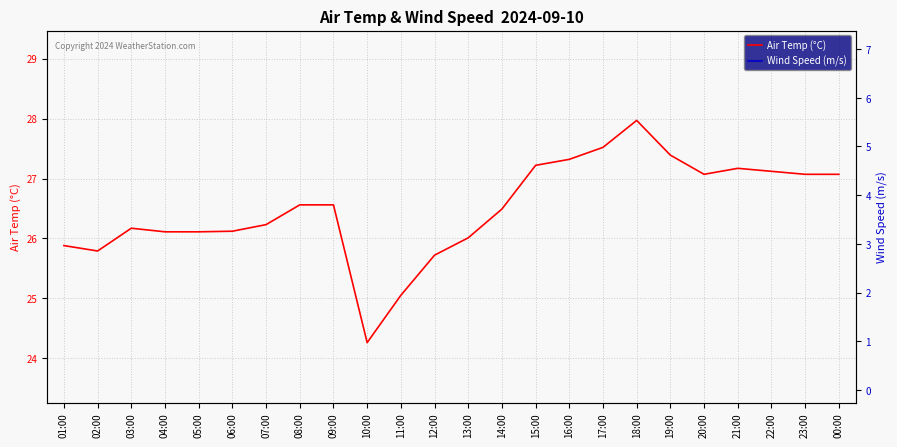

Reading left to right, transcribe all the data shown in this chart.

Air Temp (°C): 25.9	25.8	26.2	26.1	26.1	26.1	26.2	26.6	26.6	24.3	25.1	25.7	26.0	26.5	27.2	27.3	27.5	28.0	27.4	27.1	27.2	27.1	27.1	27.1
Wind Speed (m/s): 0.7	0.6	1.4	1.4	0.5	0.2	0.9	1.1	2.8	4.0	5.2	5.9	5.2	4.1	4.0	3.5	2.8	2.3	2.1	0.9	2.1	1.7	1.2	0.5